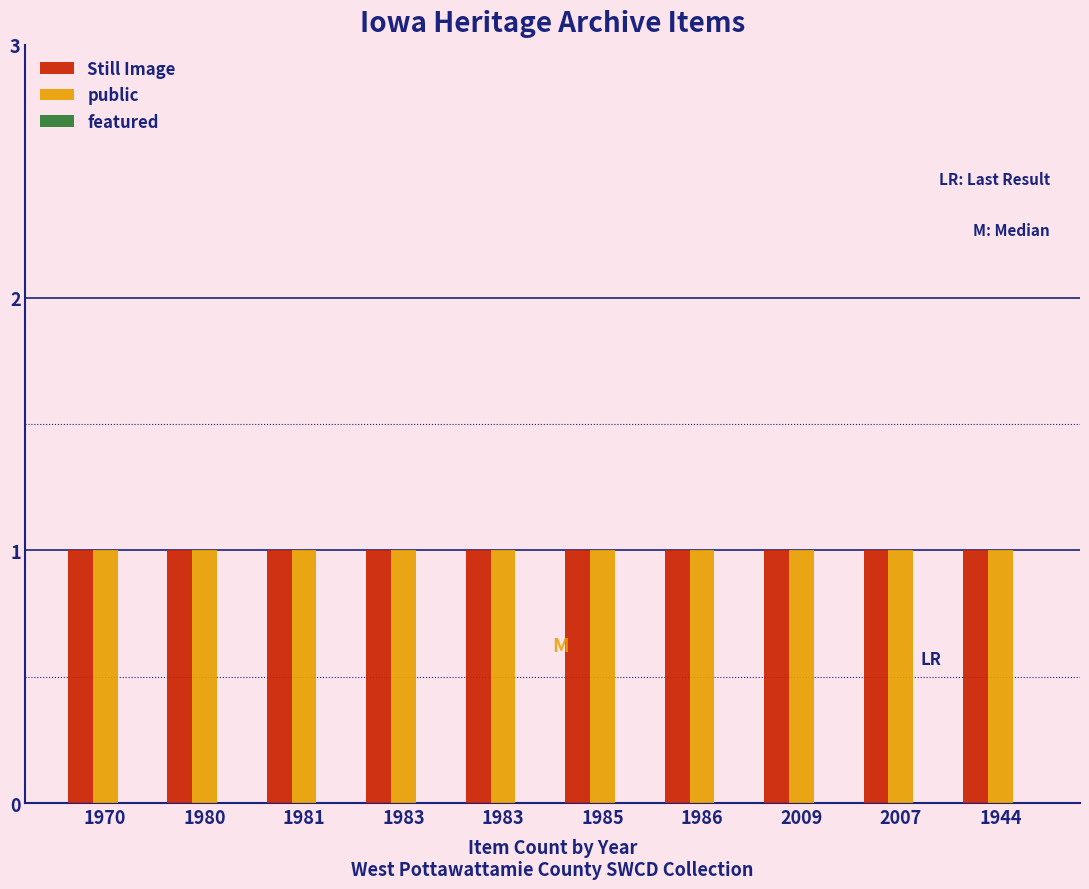

Rank the series at 1985 from highest to lowest value.

Still Image, public, featured